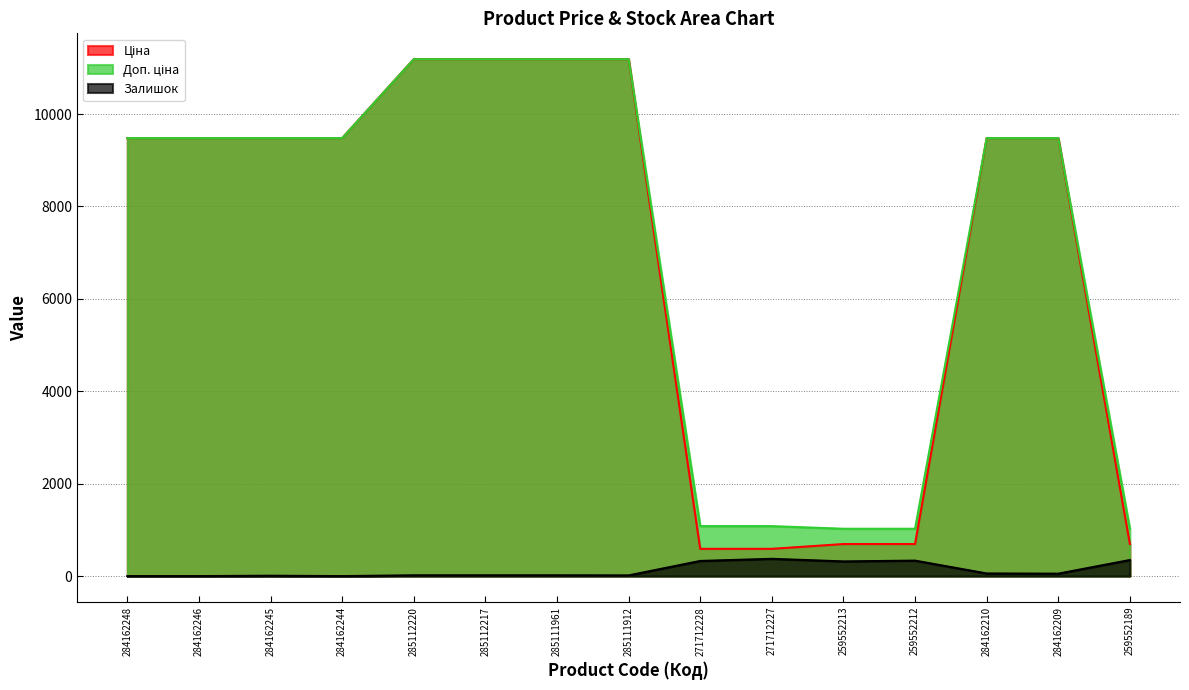

Where does the Залишок series first go above 17?

271712228